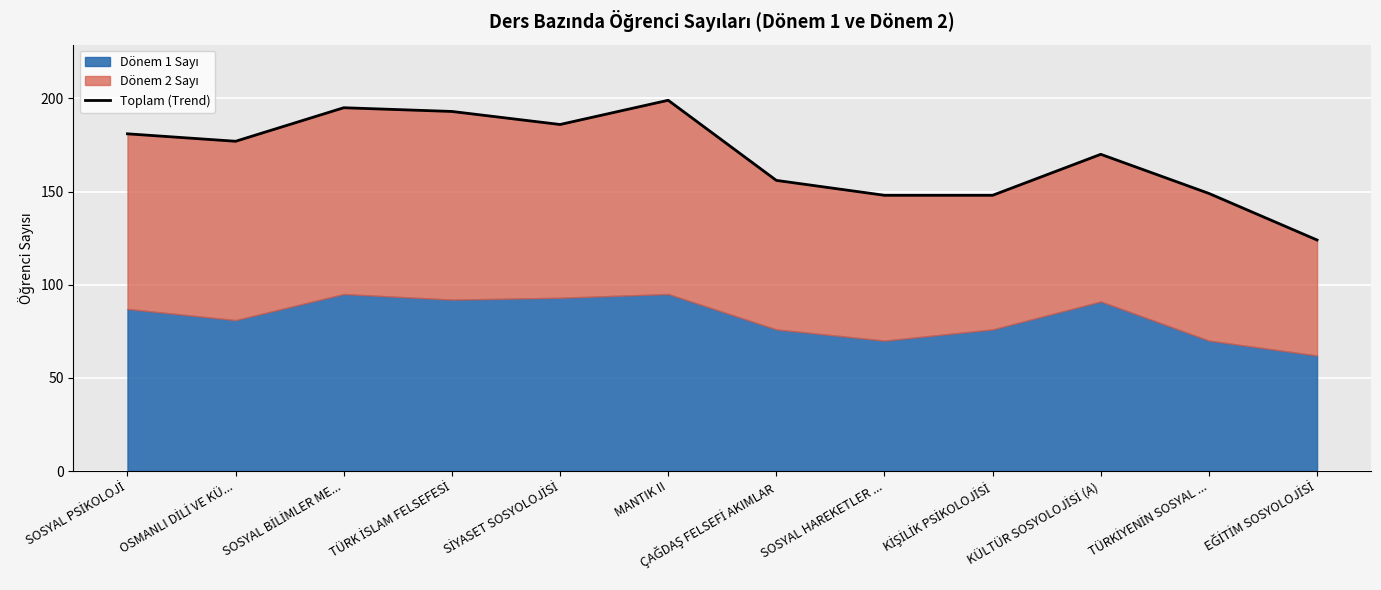

What is the label of the 10th point from the right?

SOSYAL BİLİMLER ME...